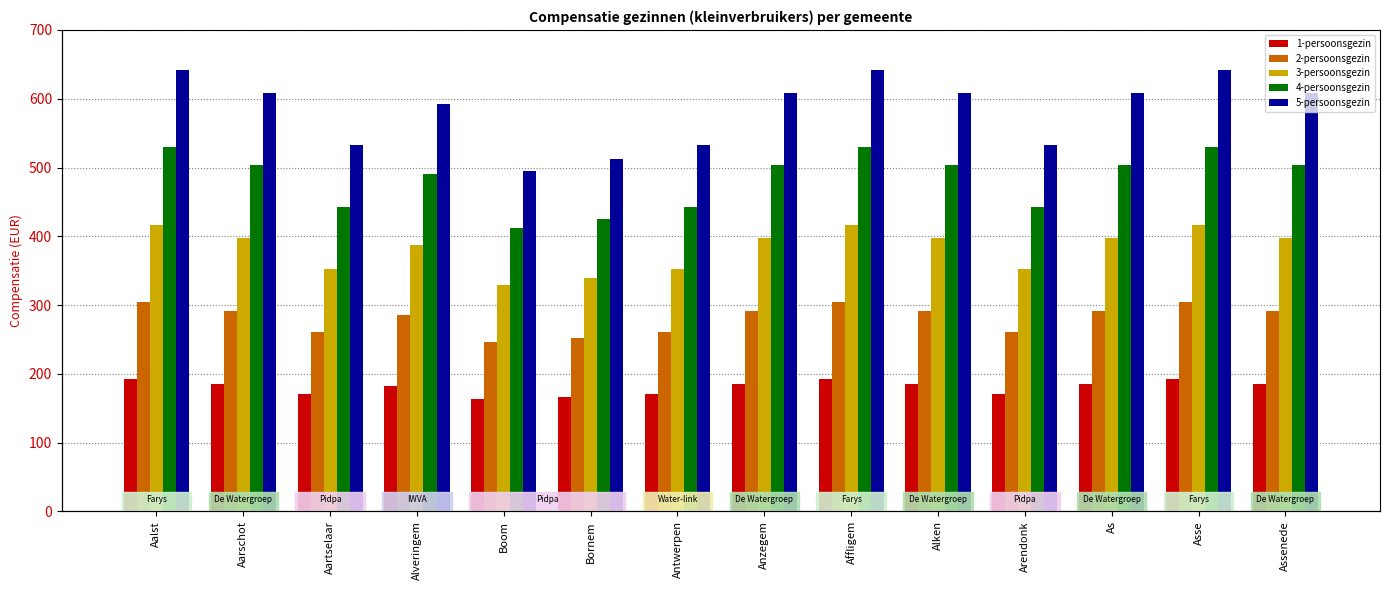

What is the total value across all series at Boom?

1645.8